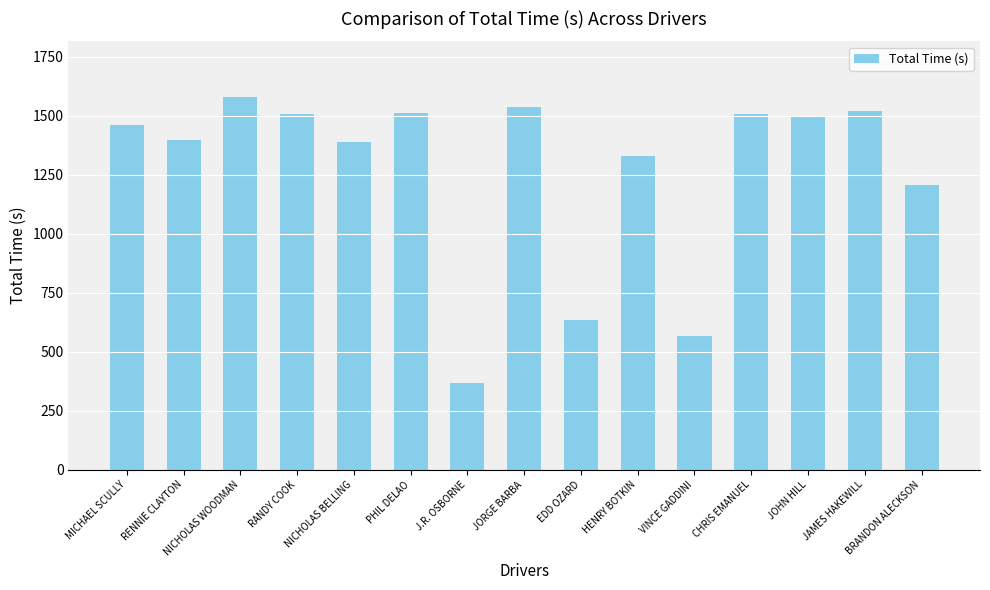

How many categories are shown in the chart?

15